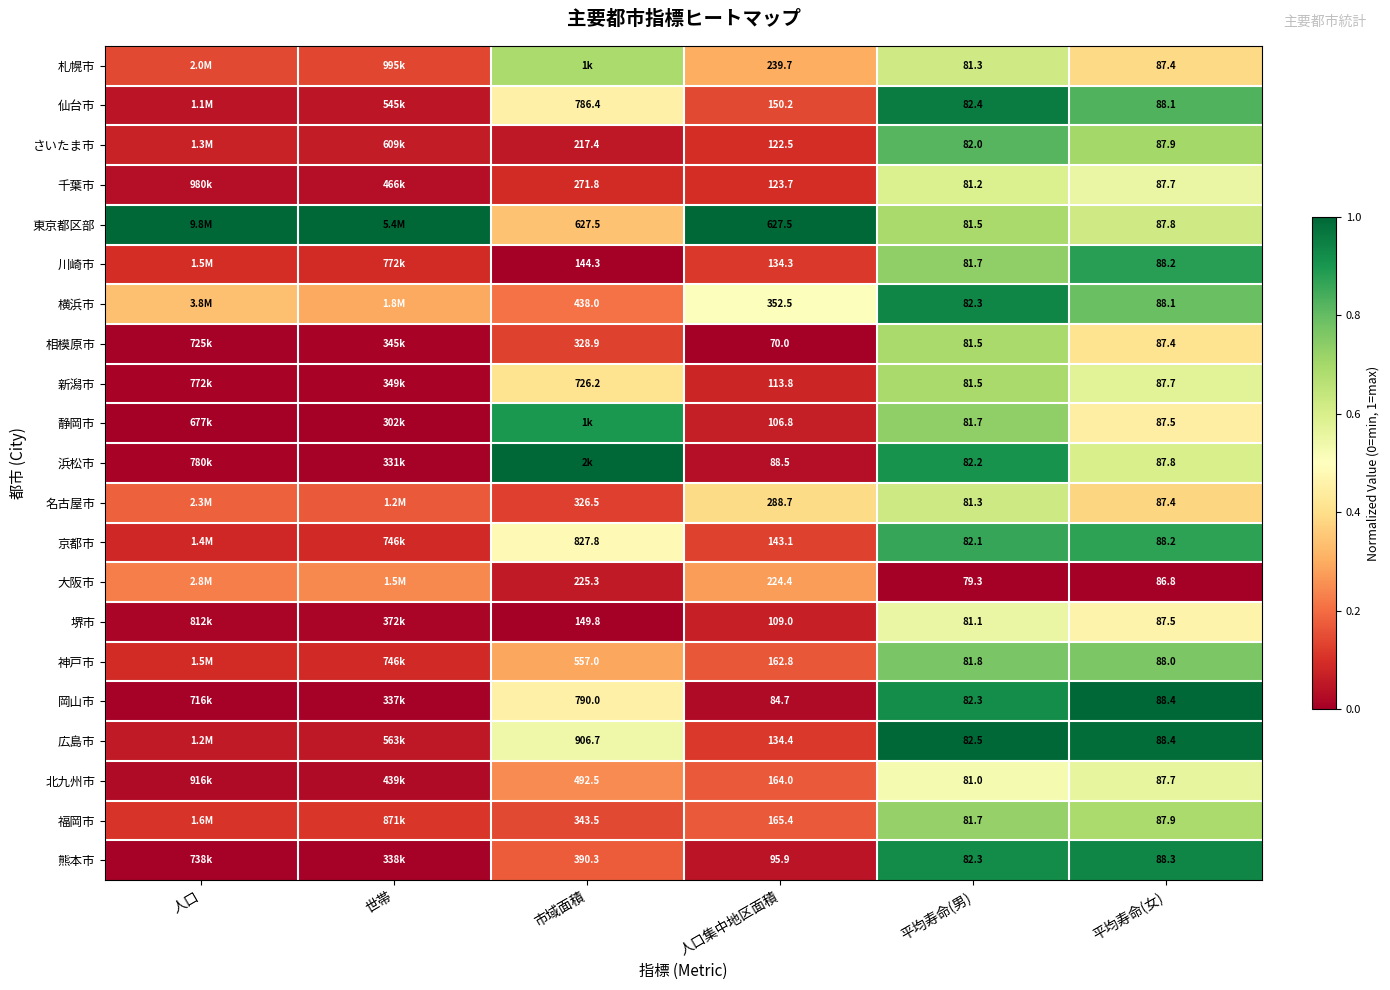

Rank the series at 人口集中地区面積 from highest to lowest value.

東京都区部, 横浜市, 名古屋市, 札幌市, 大阪市, 福岡市, 北九州市, 神戸市, 仙台市, 京都市, 広島市, 川崎市, 千葉市, さいたま市, 新潟市, 堺市, 静岡市, 熊本市, 浜松市, 岡山市, 相模原市